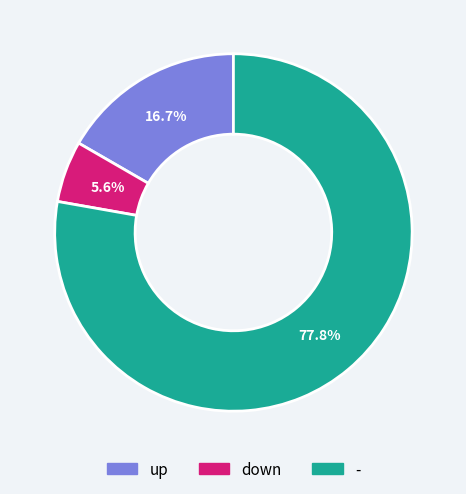

Combined, what portion of the pie is - and down?

83.3%